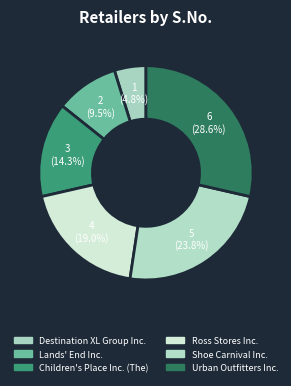

Do Ross Stores Inc. and Destination XL Group Inc. together represent more than half of the pie?

No